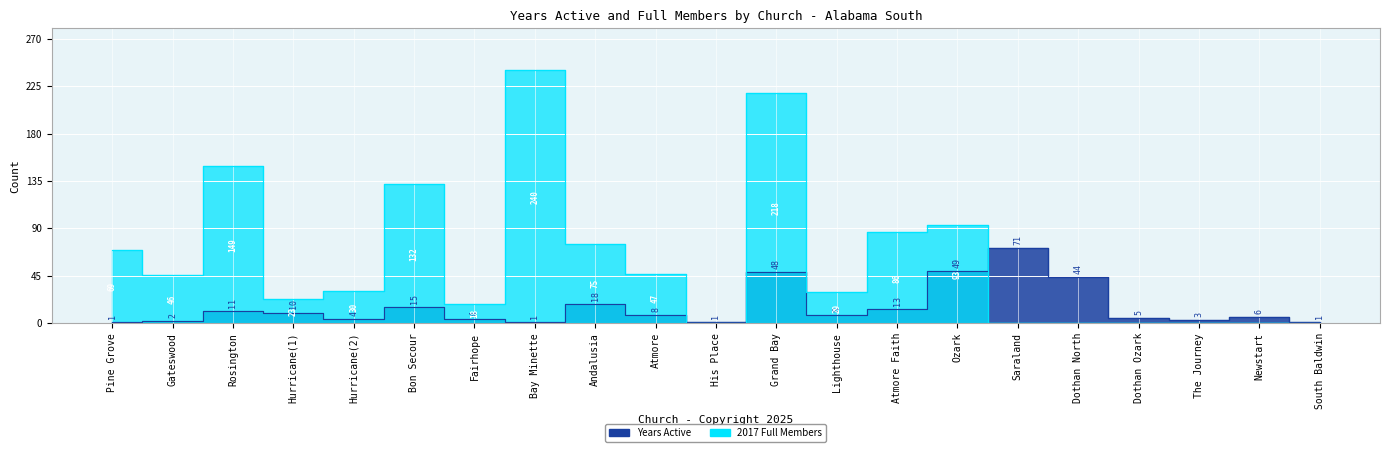

What is the average value of the 2017 Full Members series?

60